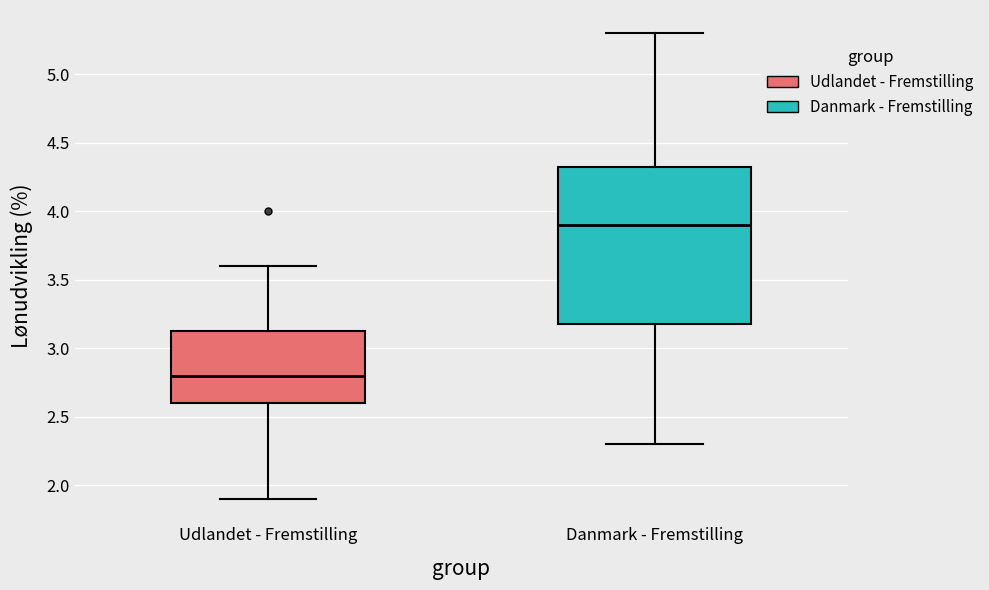

Reading left to right, read every box against the y-axis: the position of its median line, the range the box covers, and the ends of its whiskers. The values are not printed on the chart, so give them approximately, as read against the axis.

Udlandet - Fremstilling: median 2.80, box 2.60 to 3.15, whiskers 1.90 to 3.60
Danmark - Fremstilling: median 3.90, box 3.20 to 4.35, whiskers 2.30 to 5.30